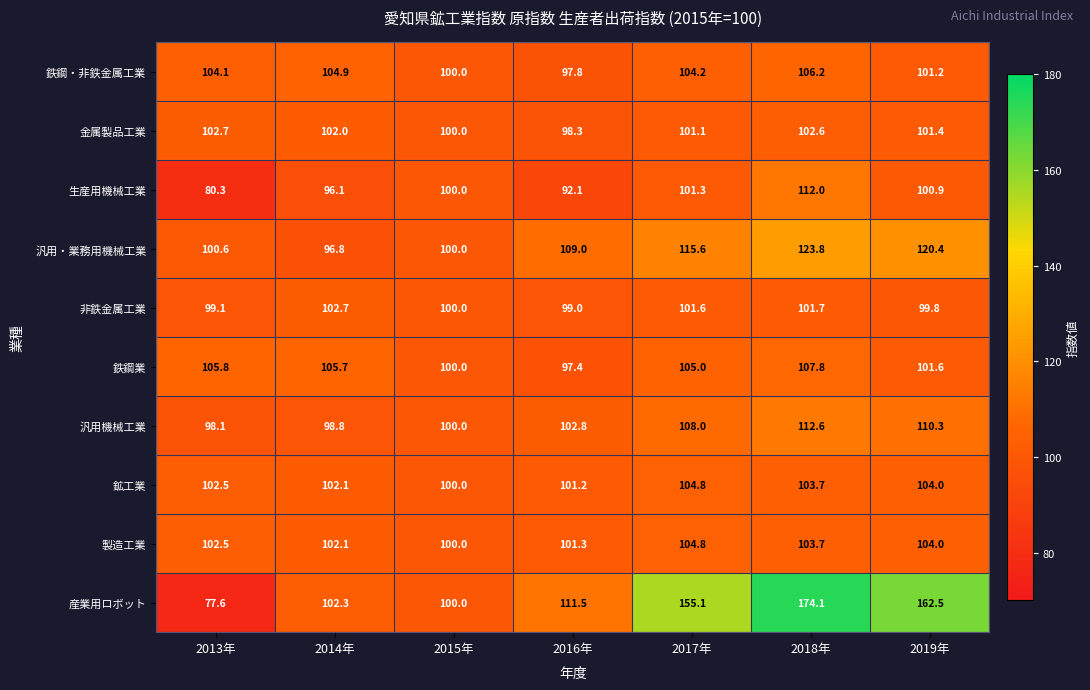

What is the maximum value shown in the chart?

174.1